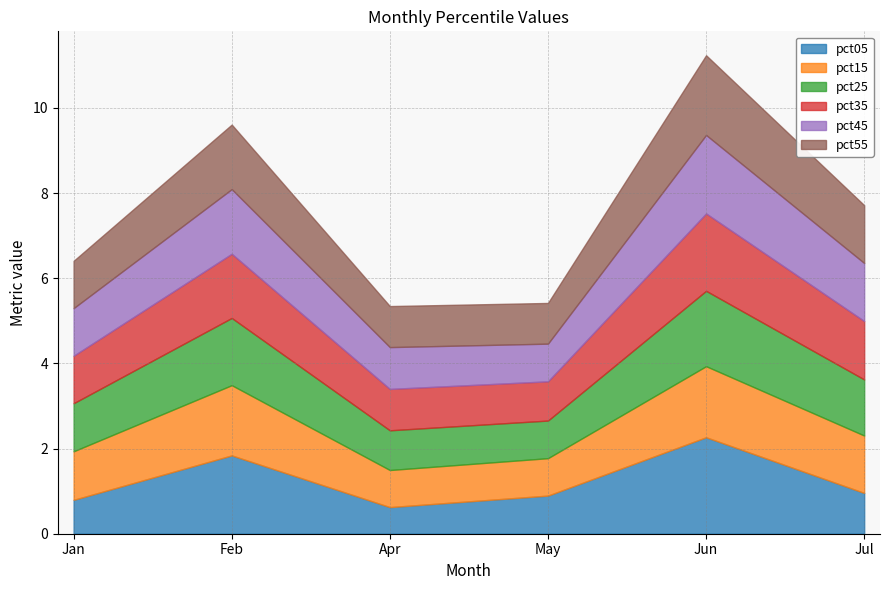

In pct35, how many points are lower than both neighbors (excluding endpoints)?

1